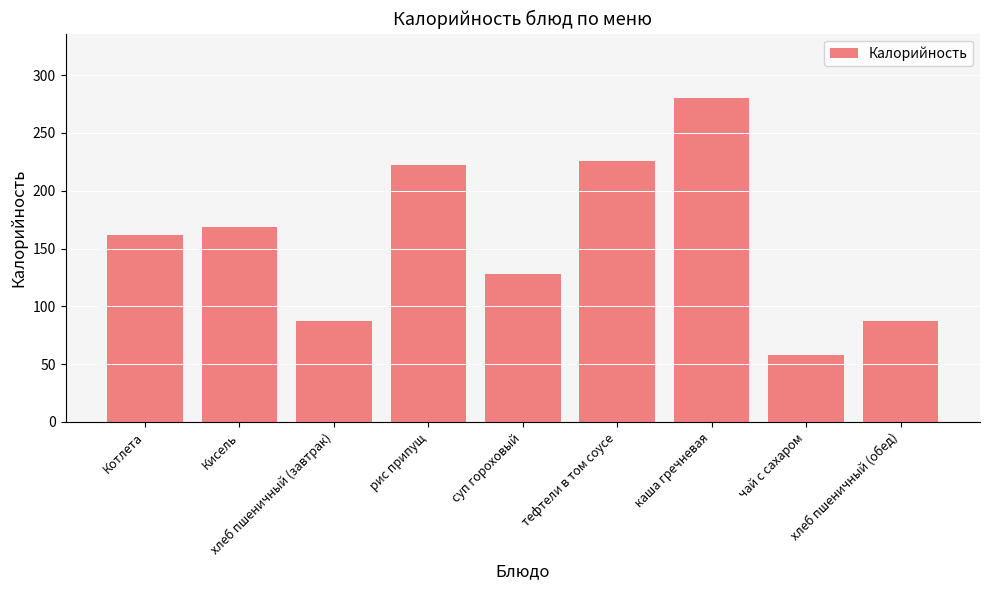

Count the number of categories in the chart.

9